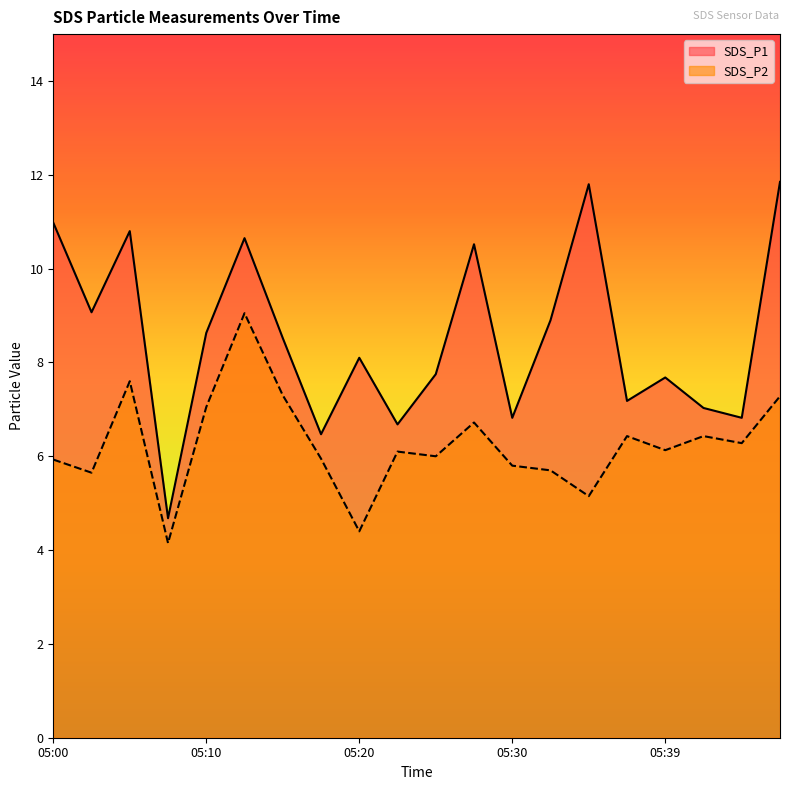

What is the difference between the SDS_P1 values at 05:32 and 05:03?

0.2